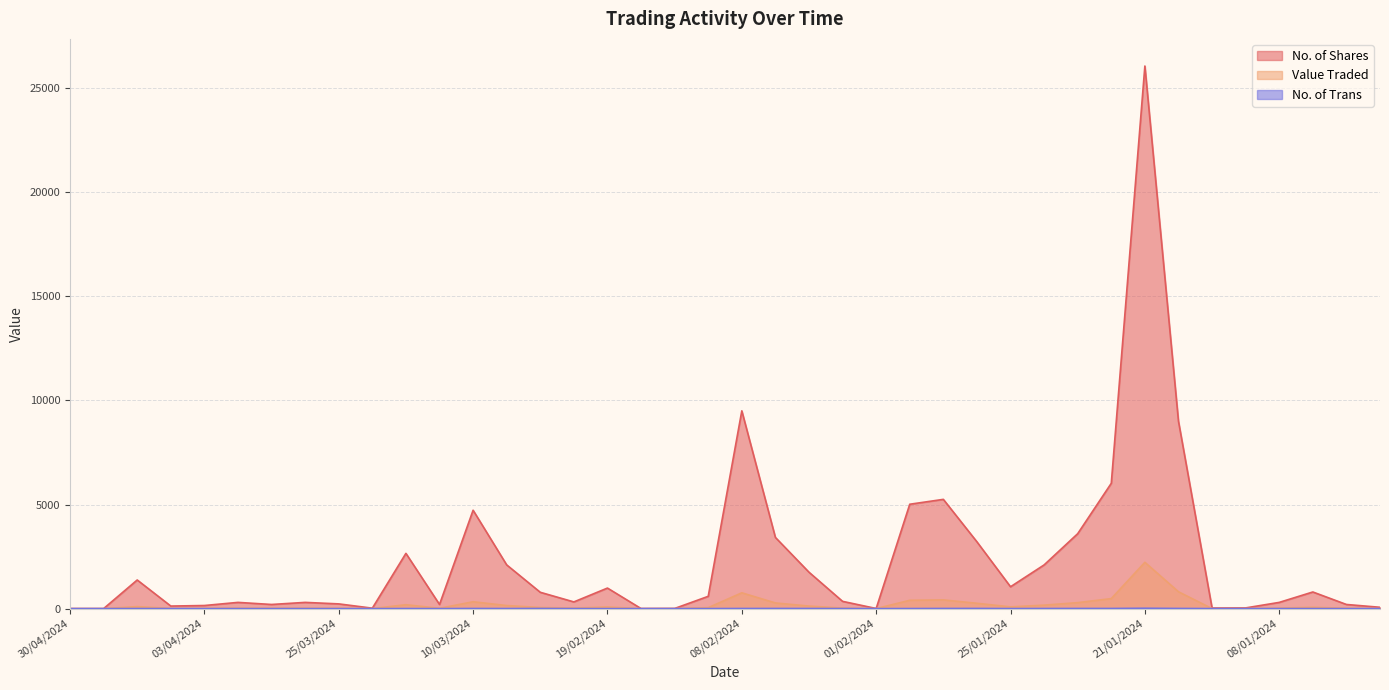

Which series has the largest total across all categories?

No. of Shares